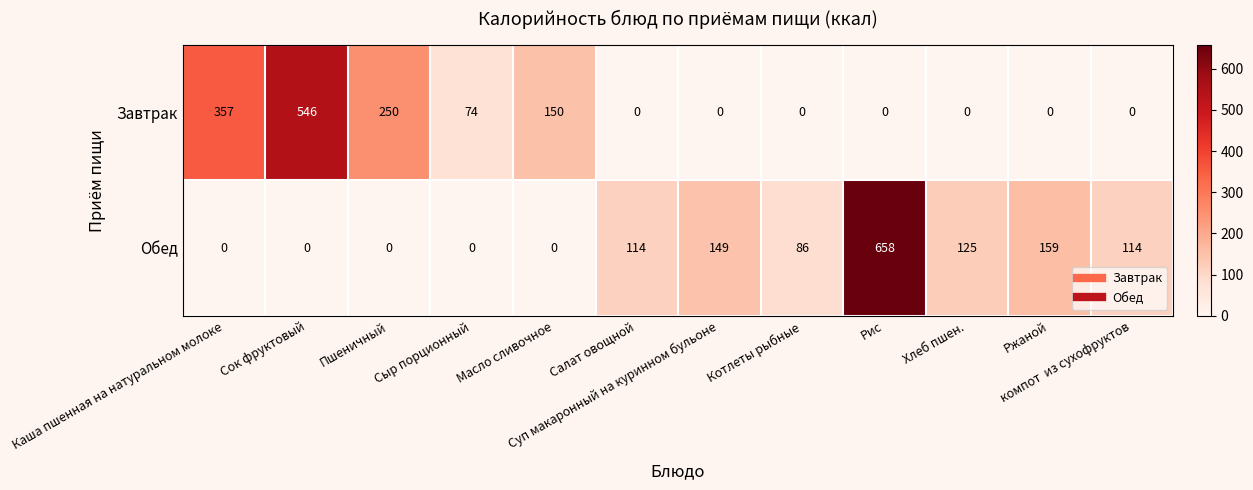

What is the sum of all Обед values?

1405